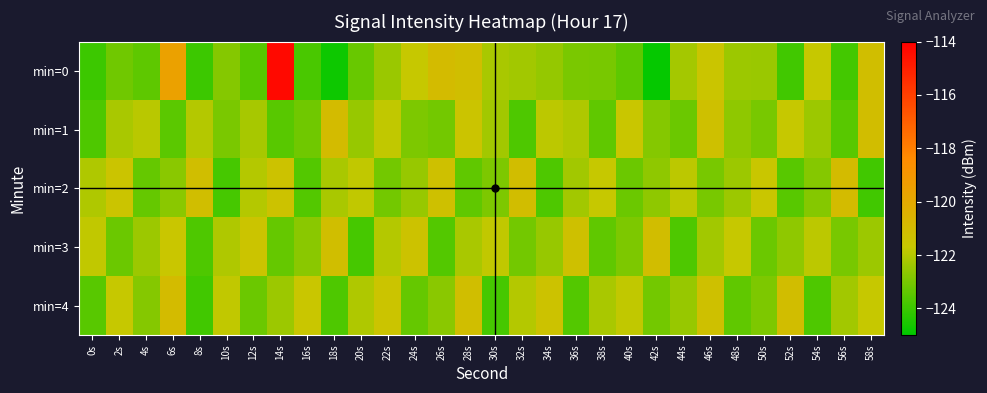

Reading left to right, transcribe all the data shown in this chart.

min=0: 0s=-124.0	2s=-123.1	4s=-123.4	6s=-119.6	8s=-124.0	10s=-122.8	12s=-123.6	14s=-114.3	16s=-123.8	18s=-124.8	20s=-123.3	22s=-122.4	24s=-121.7	26s=-121.0	28s=-121.2	30s=-122.2	32s=-122.3	34s=-122.5	36s=-123.0	38s=-123.0	40s=-123.4	42s=-124.9	44s=-122.3	46s=-121.6	48s=-122.4	50s=-122.4	52s=-123.9	54s=-121.7	56s=-123.9	58s=-121.1
min=1: 0s=-123.7	2s=-122.2	4s=-121.9	6s=-123.5	8s=-122.0	10s=-123.0	12s=-122.2	14s=-123.5	16s=-123.1	18s=-121.0	20s=-122.5	22s=-121.8	24s=-122.9	26s=-123.1	28s=-121.5	30s=-122.3	32s=-123.7	34s=-121.9	36s=-122.1	38s=-123.4	40s=-121.6	42s=-122.8	44s=-123.2	46s=-121.3	48s=-122.6	50s=-123.0	52s=-121.7	54s=-122.4	56s=-123.5	58s=-121.1
min=2: 0s=-122.1	2s=-121.5	4s=-123.3	6s=-122.7	8s=-121.2	10s=-123.8	12s=-122.0	14s=-121.4	16s=-123.6	18s=-122.2	20s=-121.8	22s=-123.1	24s=-122.5	26s=-121.3	28s=-123.4	30s=-122.9	32s=-121.1	34s=-123.7	36s=-122.3	38s=-121.7	40s=-123.2	42s=-122.6	44s=-121.9	46s=-123.0	48s=-122.4	50s=-121.6	52s=-123.5	54s=-122.8	56s=-121.0	58s=-123.9
min=3: 0s=-121.8	2s=-123.2	4s=-122.4	6s=-121.6	8s=-123.7	10s=-122.1	12s=-121.5	14s=-123.3	16s=-122.7	18s=-121.2	20s=-123.8	22s=-122.0	24s=-121.4	26s=-123.6	28s=-122.2	30s=-121.8	32s=-123.1	34s=-122.5	36s=-121.3	38s=-123.4	40s=-122.9	42s=-121.1	44s=-123.7	46s=-122.3	48s=-121.7	50s=-123.2	52s=-122.6	54s=-121.9	56s=-123.0	58s=-122.4
min=4: 0s=-123.5	2s=-121.7	4s=-122.8	6s=-121.0	8s=-123.9	10s=-121.8	12s=-123.2	14s=-122.4	16s=-121.6	18s=-123.7	20s=-122.1	22s=-121.5	24s=-123.3	26s=-122.7	28s=-121.2	30s=-123.8	32s=-122.0	34s=-121.4	36s=-123.6	38s=-122.2	40s=-121.8	42s=-123.1	44s=-122.5	46s=-121.3	48s=-123.4	50s=-122.9	52s=-121.1	54s=-123.7	56s=-122.3	58s=-121.7